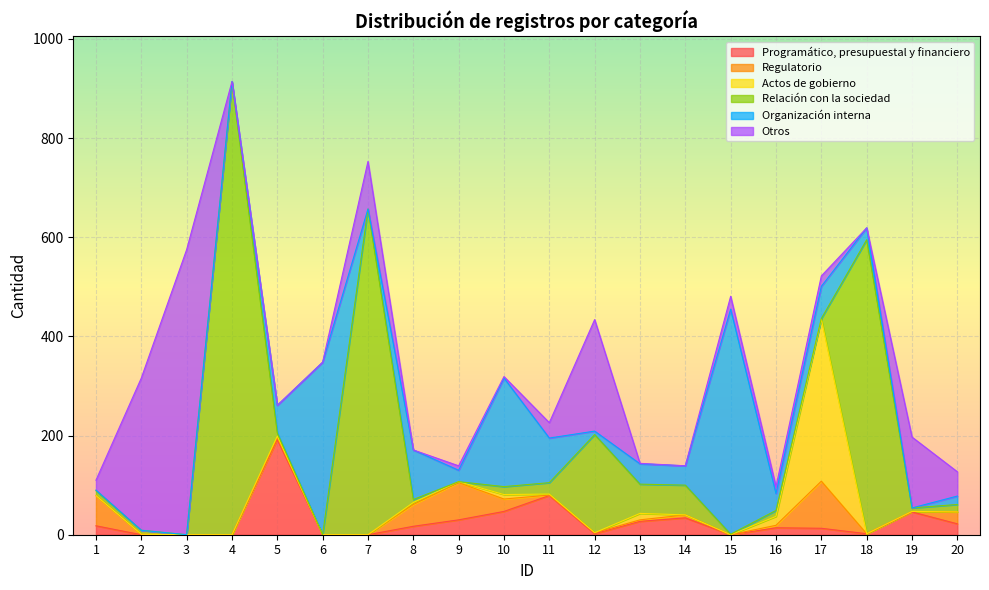

What is the highest value of the Programático, presupuestal y financiero series?

192